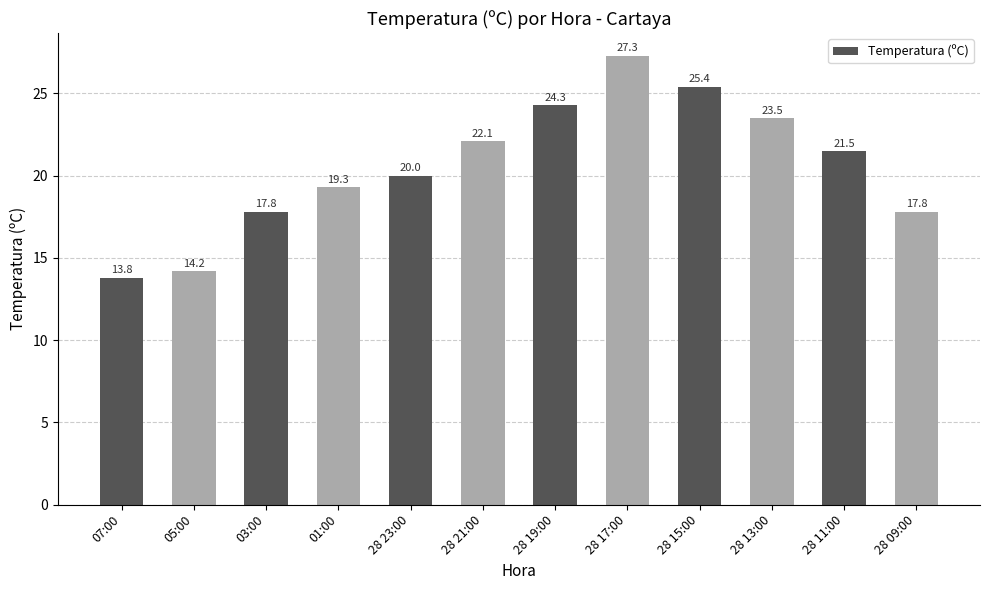

At which category does the chart reach its peak across all series?

28 17:00